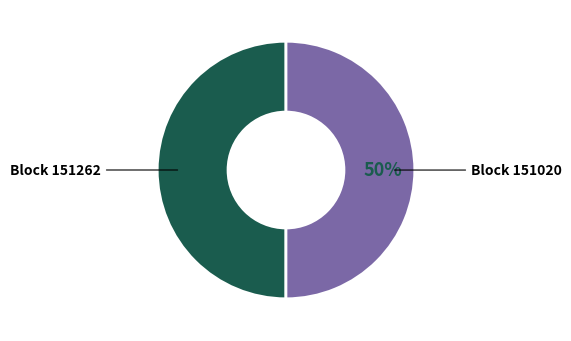

What percentage is the Block 151262 slice, to the nearest percent?

50%